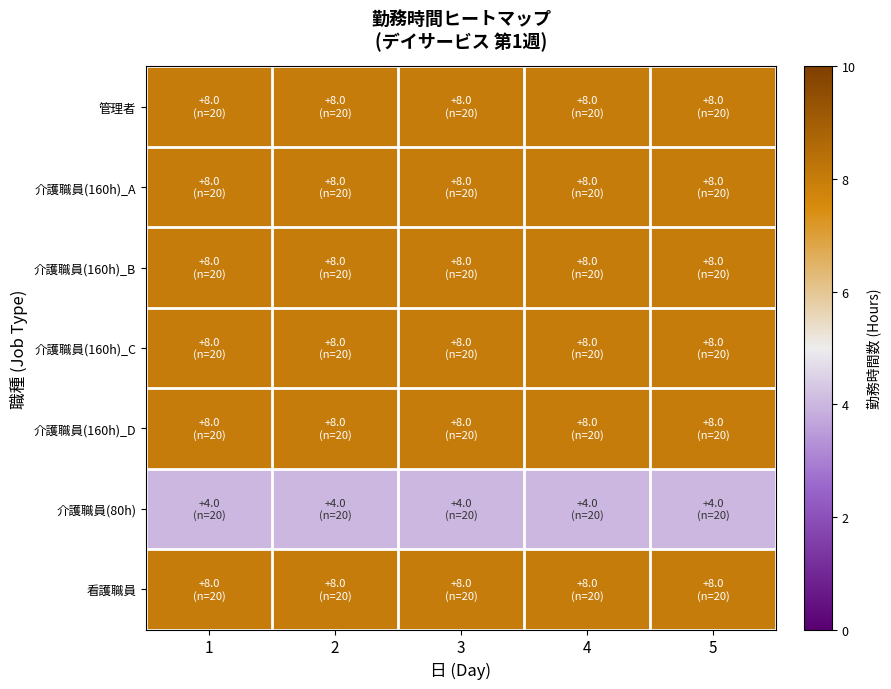

Count the number of categories in the chart.

5